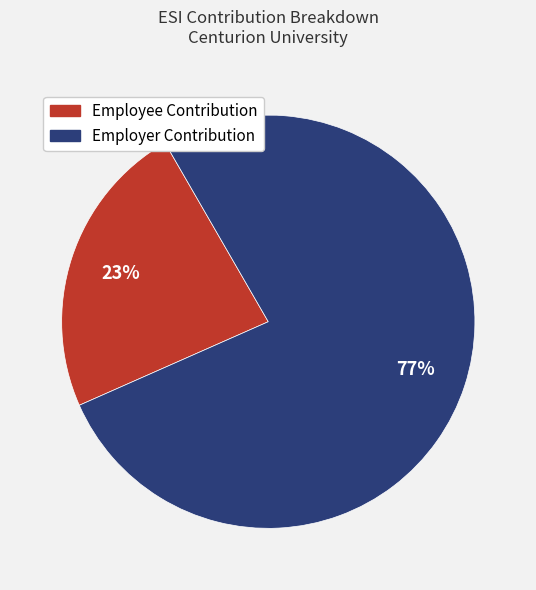

To the nearest percent, what portion does Employer Contribution represent?

77%